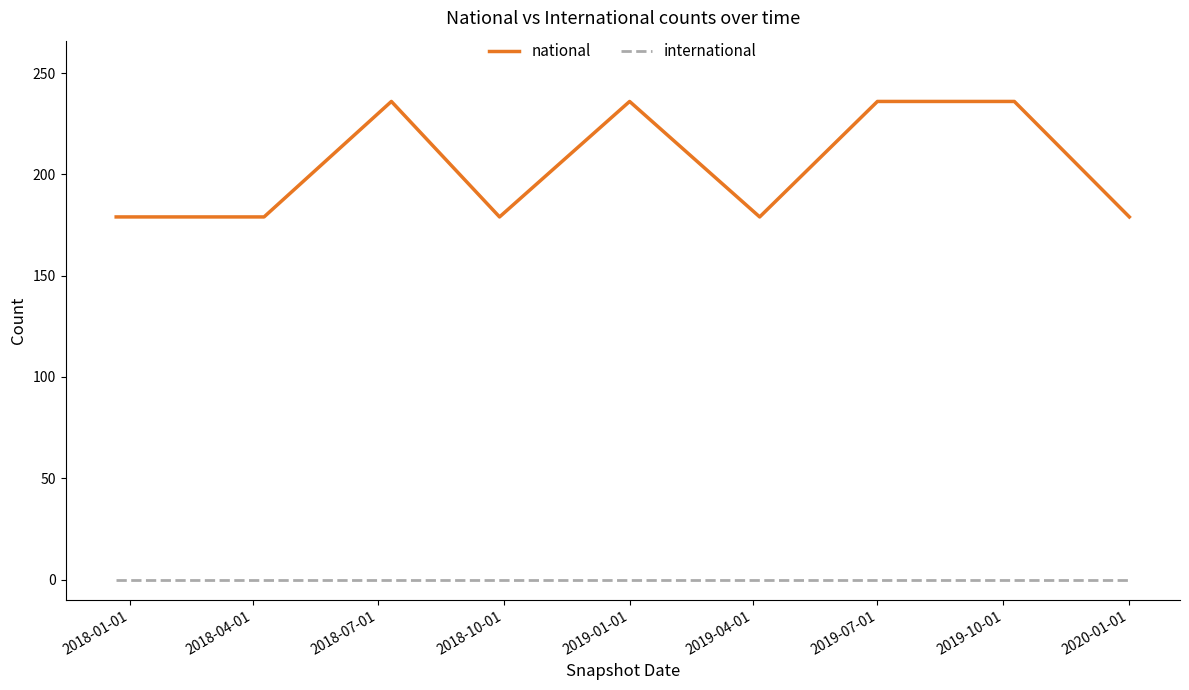

List the series in order of their peak value, lowest first.

international, national